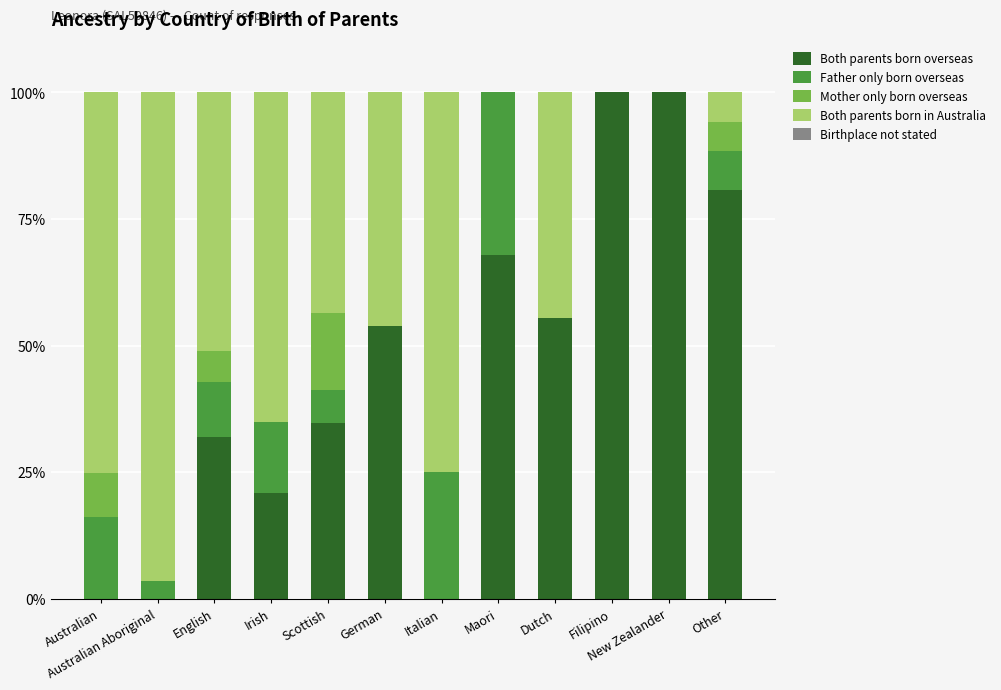

What is the total value across all series at German?

100.0